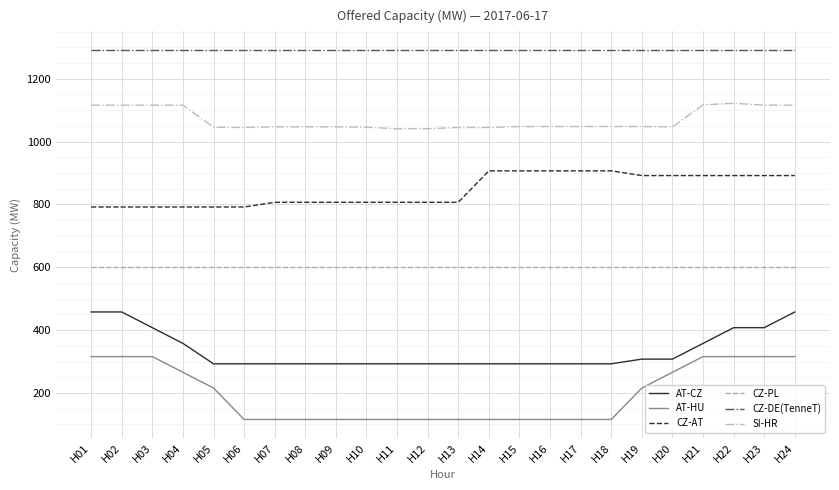

How many AT-HU values are between 116 and 316?

24